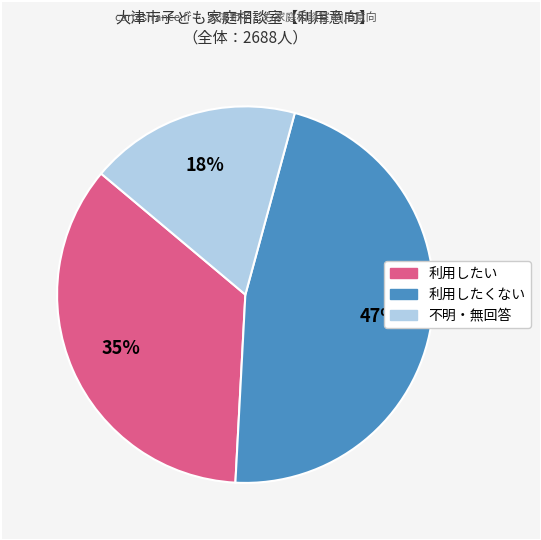

To the nearest percent, what portion does 利用したい represent?

35%